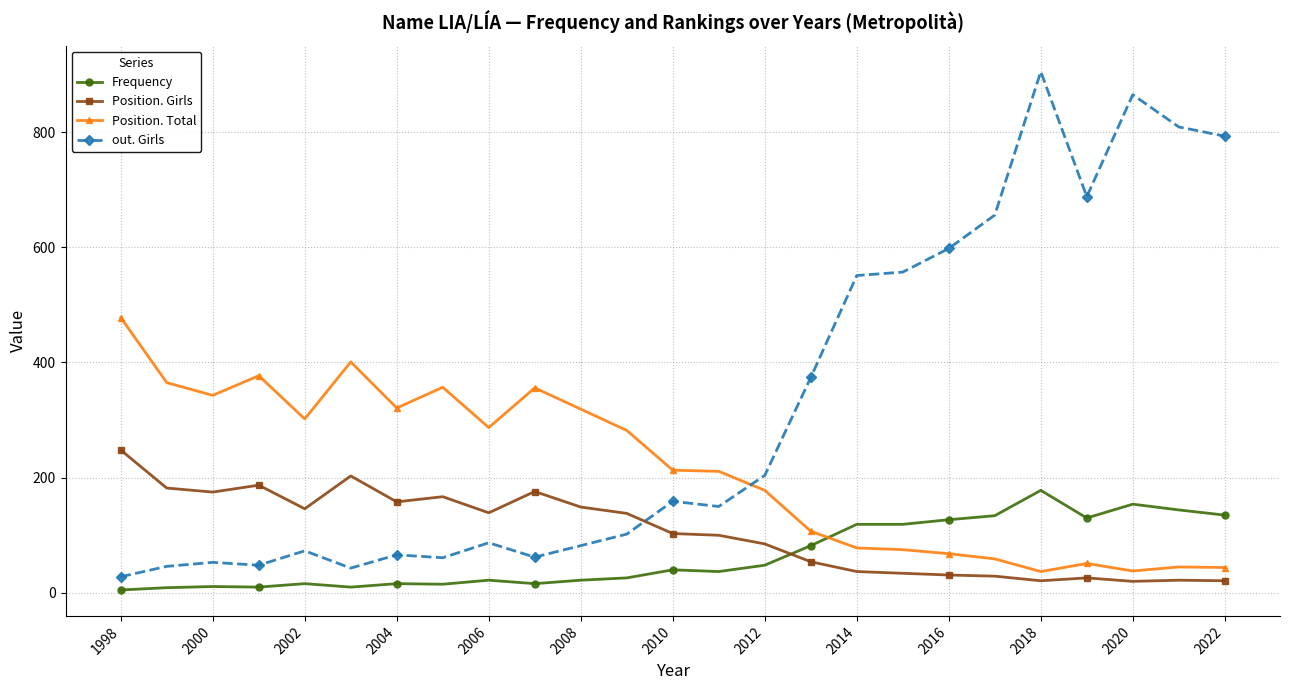

Which series ends up on top after the final intersection of Position. Girls and out. Girls?

out. Girls